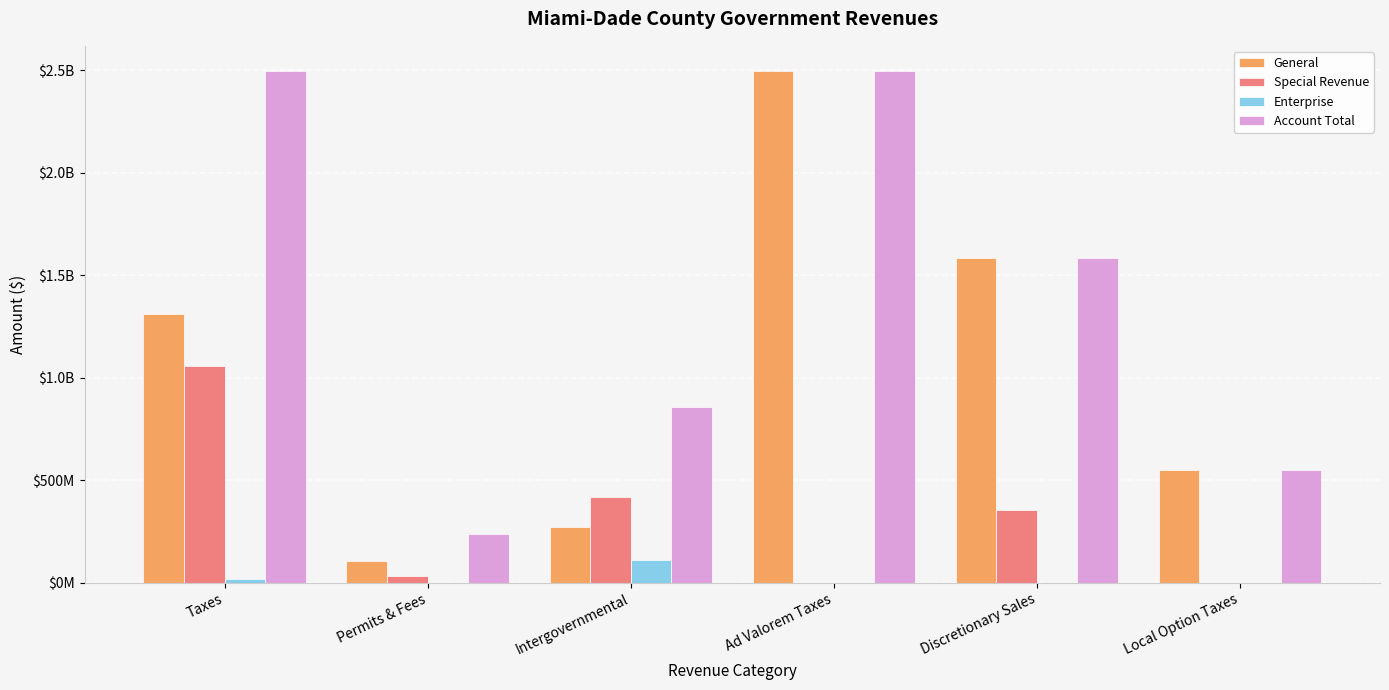

At how many categories does at least one series exceed 1277905669?

3